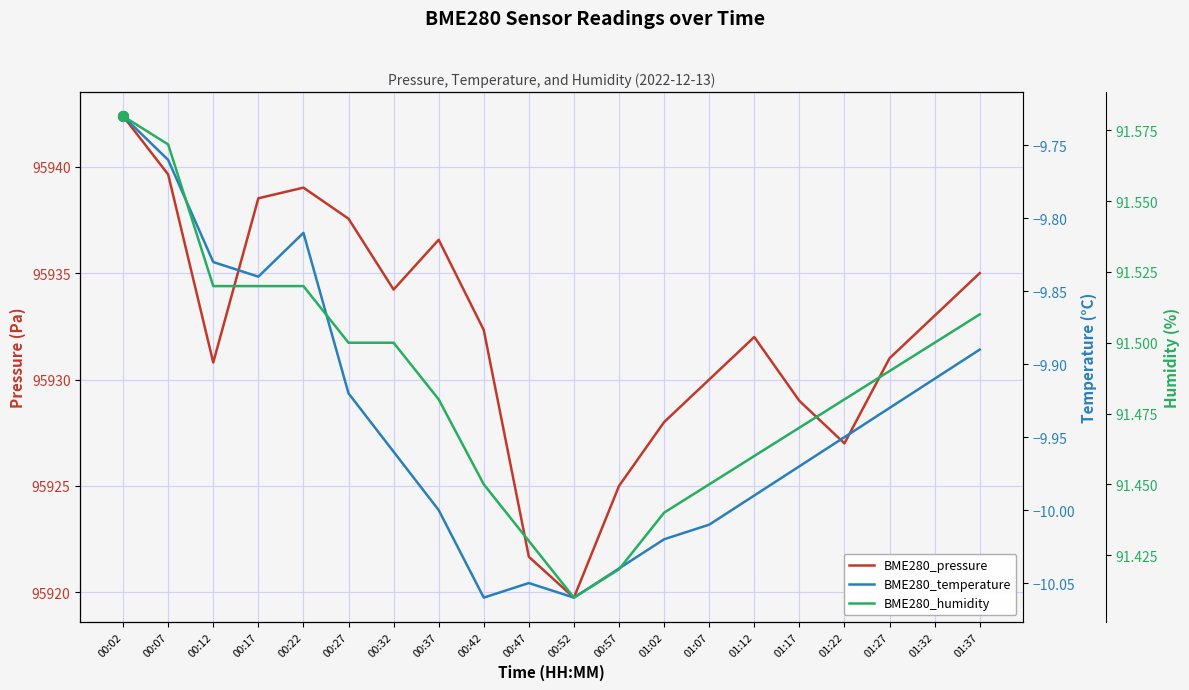

True or false: BME280_humidity and BME280_temperature intersect in this chart.

False